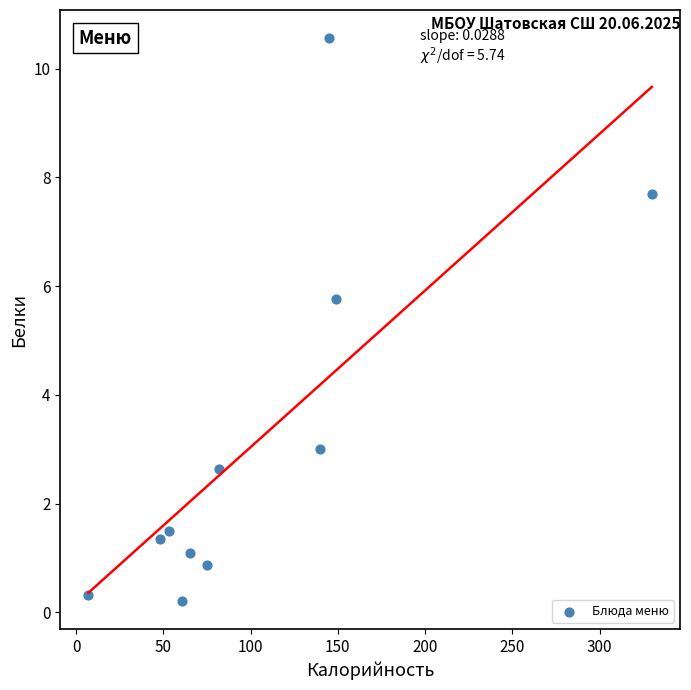

What Y value in the scatter plot is closest to 5?

5.8